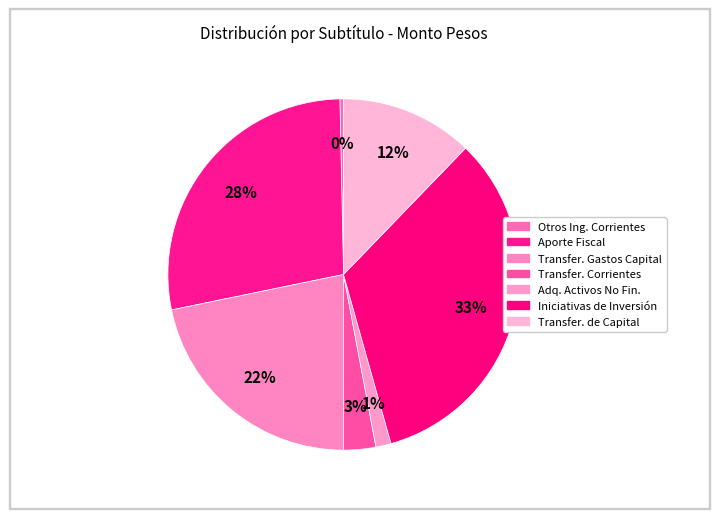

How many segments does this pie chart have?

7